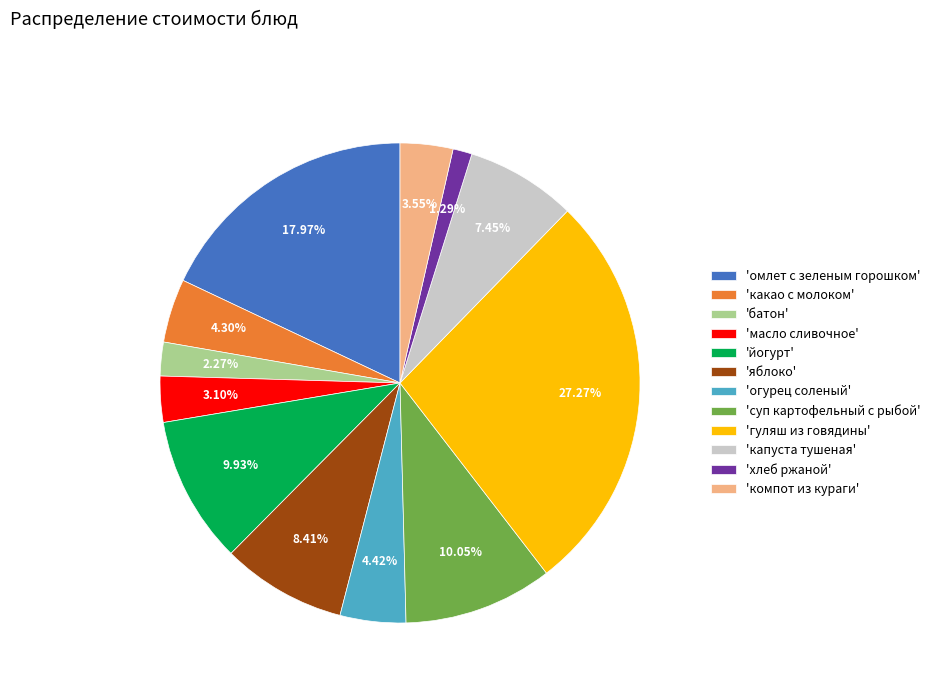

How many slices are in this pie chart?

12